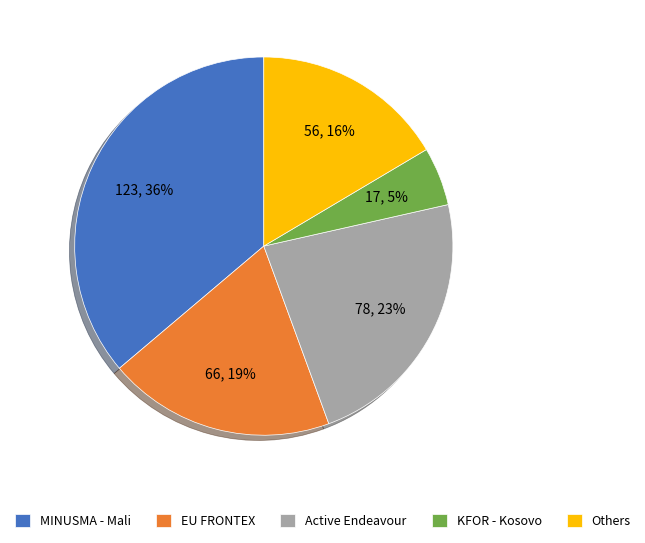

Does MINUSMA - Mali represent more than half of the total?

No